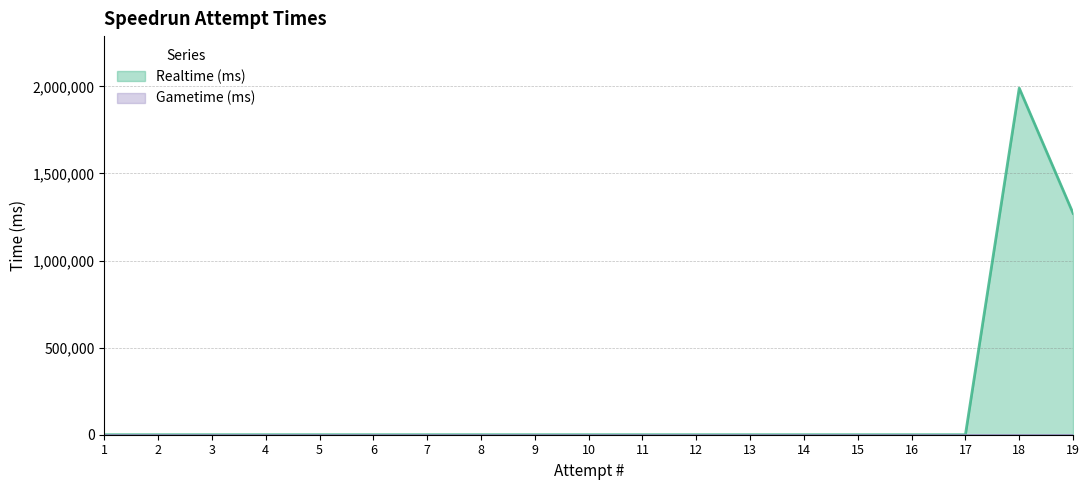

What is the maximum value shown in the chart?

1989980